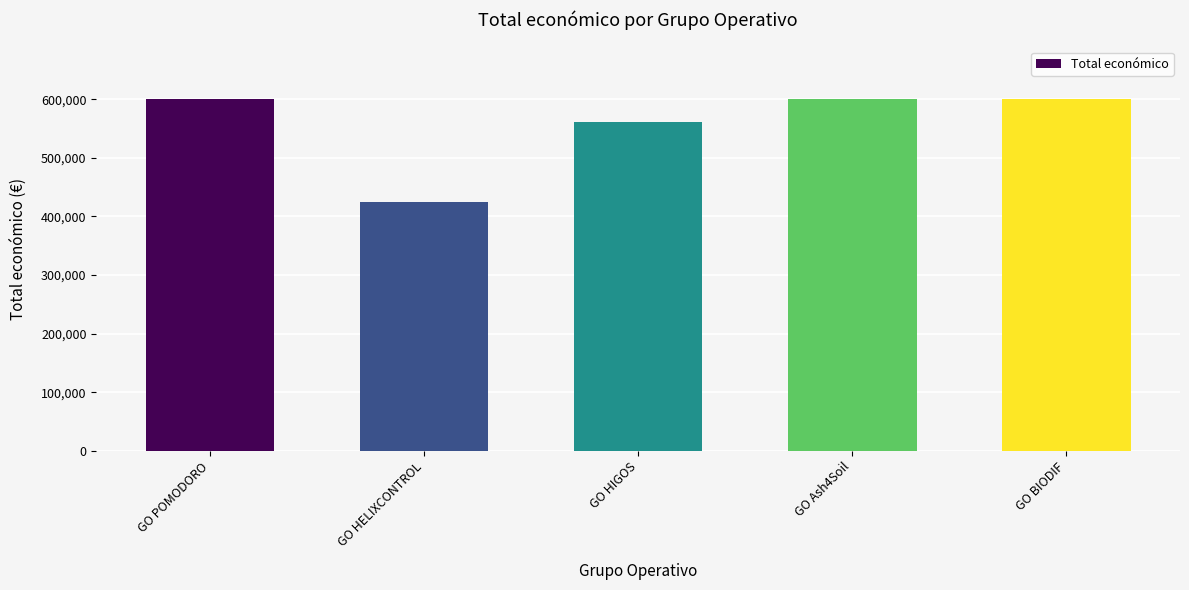

What is the label of the 5th bar from the right?

GO POMODORO